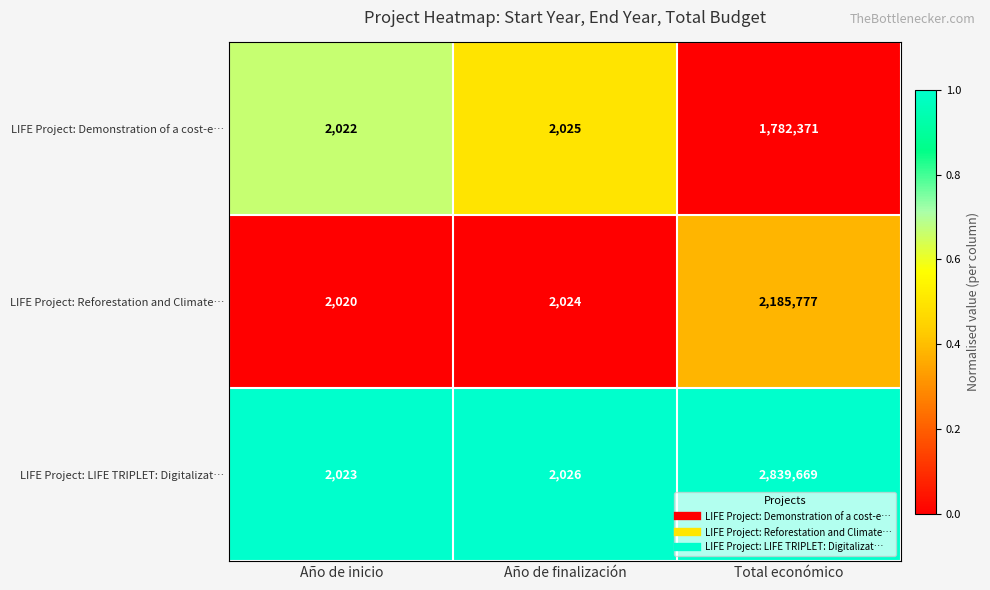

The LIFE Project: Reforestation and Climate… series shows 3744718 at Total económico. True or false?

False